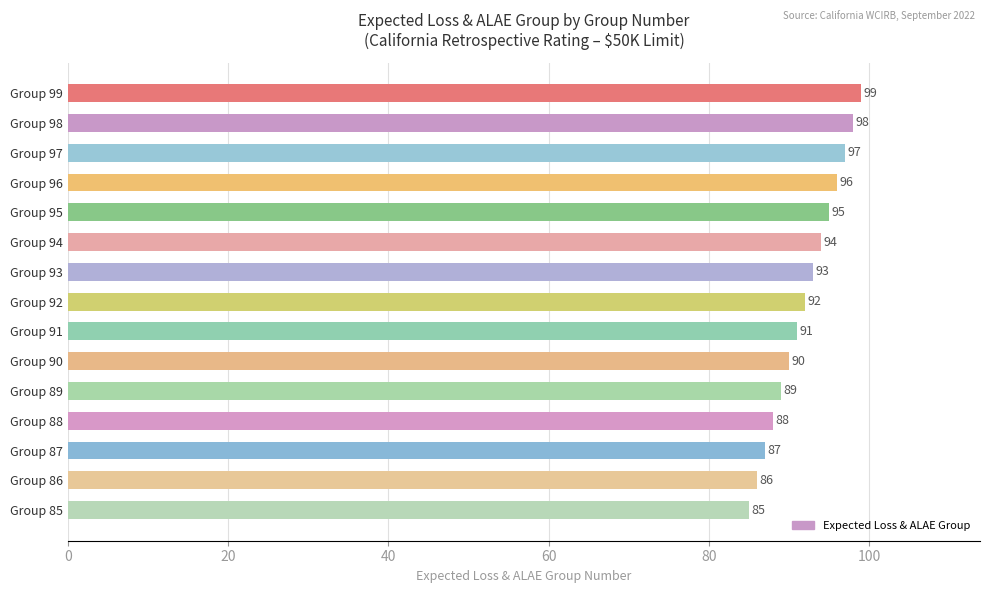

True or false: the data shows 91 at Group 91.

True